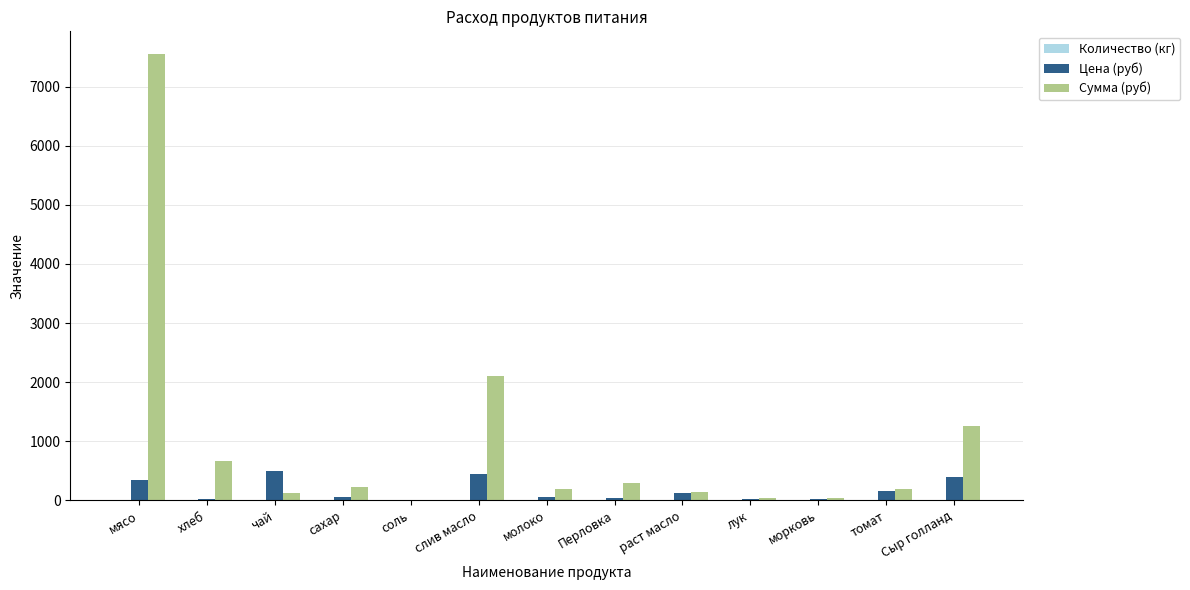

At which category is the sum across all series the highest?

мясо